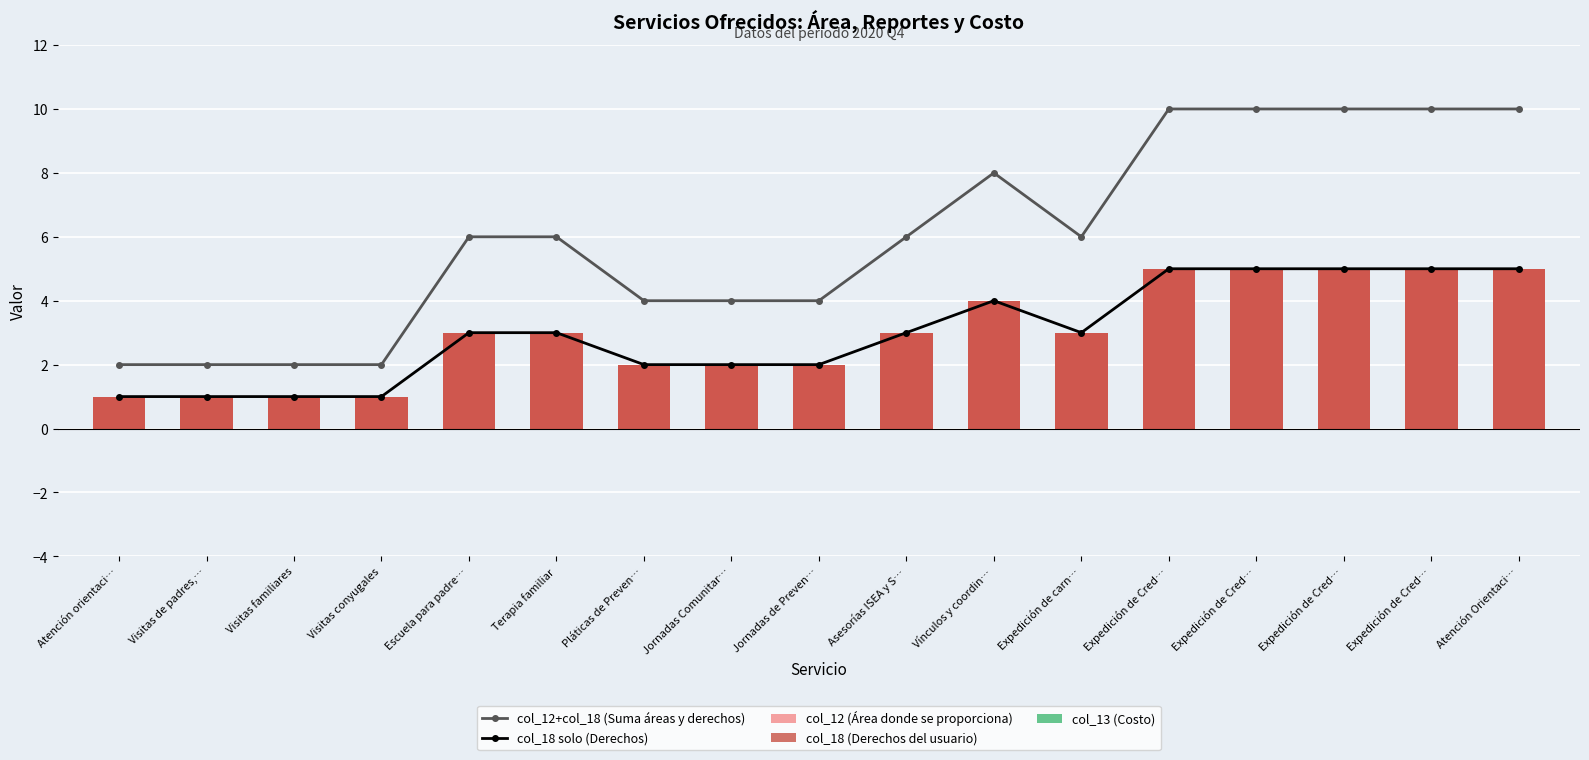

How many distinct data groups are displayed?

5